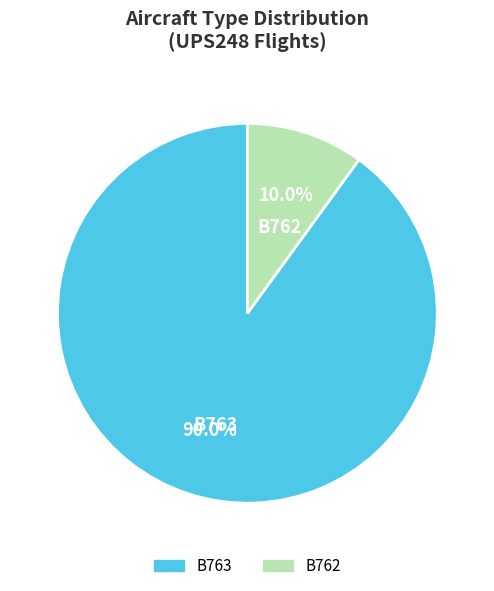

Which category has the biggest portion of the pie?

B763